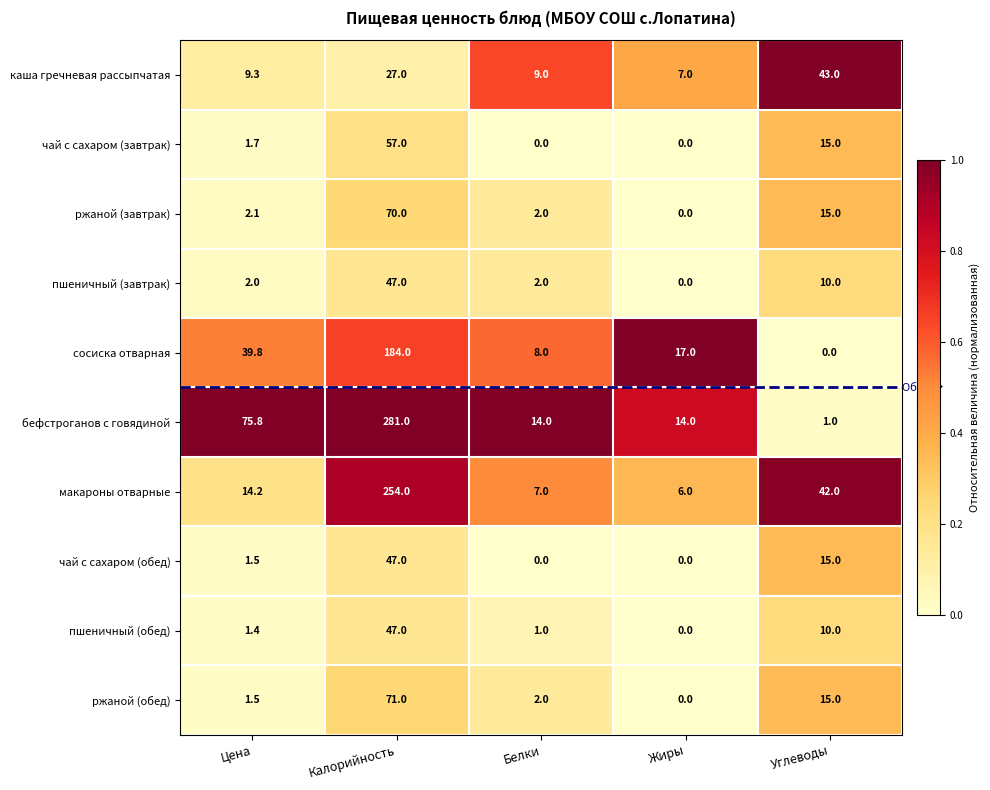

What is the sum of all чай с сахаром (завтрак) values?

73.7